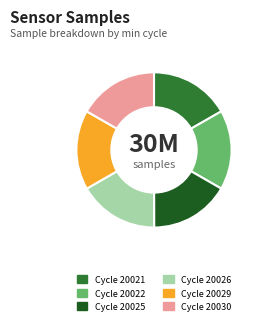

What is the ratio of the value at Cycle 20030 to the value at Cycle 20029?

1.0